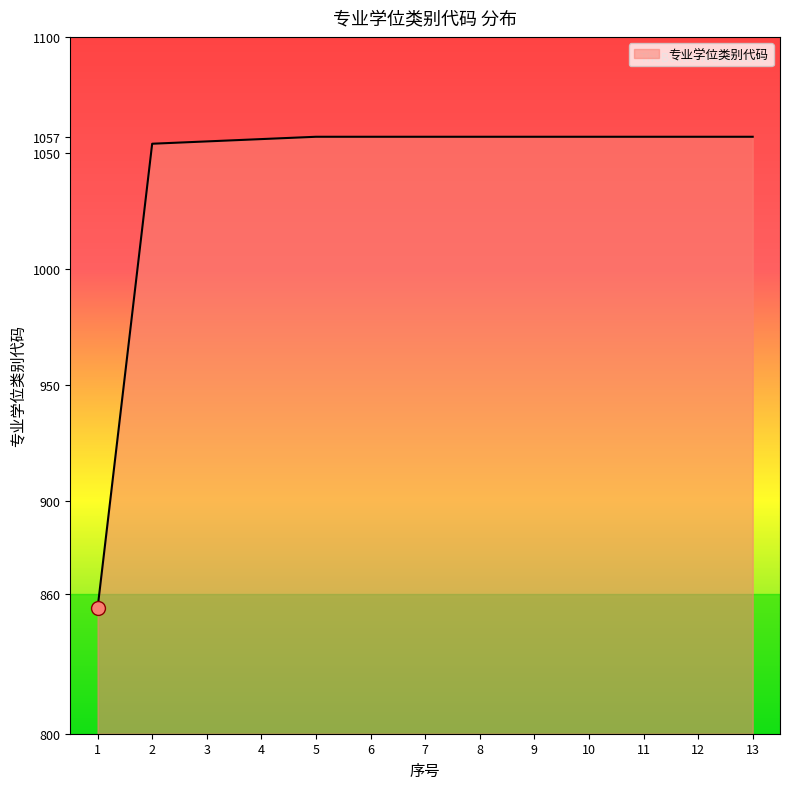

What is the average value?

1041